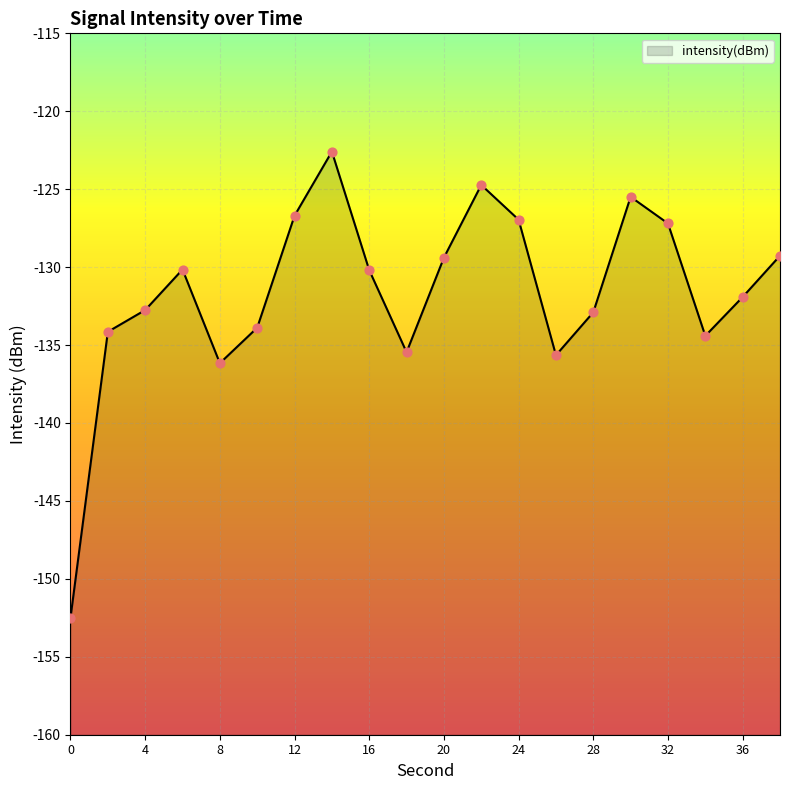

Between 0 and 14, which is larger?

14